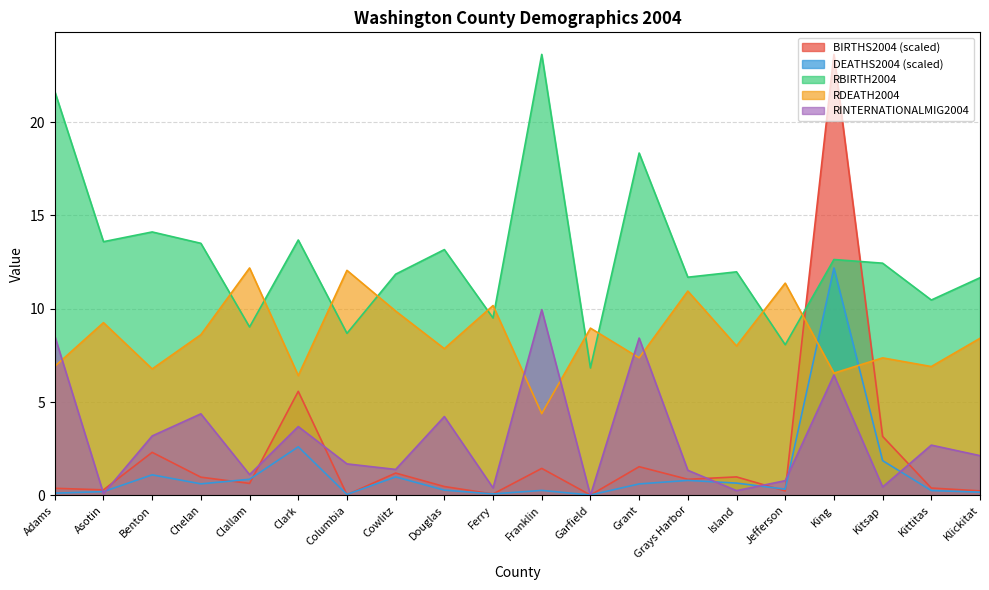

Reading left to right, extract all data points from this chart.

BIRTHS2004: Adams=0.4	Asotin=0.3	Benton=2.3	Chelan=1.0	Clallam=0.6	Clark=5.6	Columbia=0.0	Cowlitz=1.2	Douglas=0.5	Ferry=0.1	Franklin=1.4	Garfield=0.0	Grant=1.5	Grays Harbor=0.9	Island=1.0	Jefferson=0.2	King=23.6	Kitsap=3.2	Kittitas=0.4	Klickitat=0.2
DEATHS2004: Adams=0.1	Asotin=0.2	Benton=1.1	Chelan=0.6	Clallam=0.9	Clark=2.6	Columbia=0.1	Cowlitz=1.0	Douglas=0.3	Ferry=0.1	Franklin=0.3	Garfield=0.0	Grant=0.6	Grays Harbor=0.8	Island=0.7	Jefferson=0.3	King=12.2	Kitsap=1.9	Kittitas=0.3	Klickitat=0.2
RBIRTH2004: Adams=21.6	Asotin=13.6	Benton=14.1	Chelan=13.5	Clallam=9.0	Clark=13.7	Columbia=8.7	Cowlitz=11.8	Douglas=13.2	Ferry=9.5	Franklin=23.6	Garfield=6.8	Grant=18.3	Grays Harbor=11.7	Island=12.0	Jefferson=8.1	King=12.6	Kitsap=12.4	Kittitas=10.5	Klickitat=11.7
RDEATH2004: Adams=6.9	Asotin=9.3	Benton=6.8	Chelan=8.6	Clallam=12.2	Clark=6.4	Columbia=12.1	Cowlitz=9.9	Douglas=7.9	Ferry=10.2	Franklin=4.4	Garfield=9.0	Grant=7.4	Grays Harbor=10.9	Island=8.0	Jefferson=11.4	King=6.5	Kitsap=7.4	Kittitas=6.9	Klickitat=8.4
RINTERNATIONALMIG2004: Adams=8.5	Asotin=0.1	Benton=3.2	Chelan=4.4	Clallam=1.1	Clark=3.7	Columbia=1.7	Cowlitz=1.4	Douglas=4.2	Ferry=0.4	Franklin=9.9	Garfield=0.0	Grant=8.4	Grays Harbor=1.3	Island=0.3	Jefferson=0.8	King=6.4	Kitsap=0.5	Kittitas=2.7	Klickitat=2.1